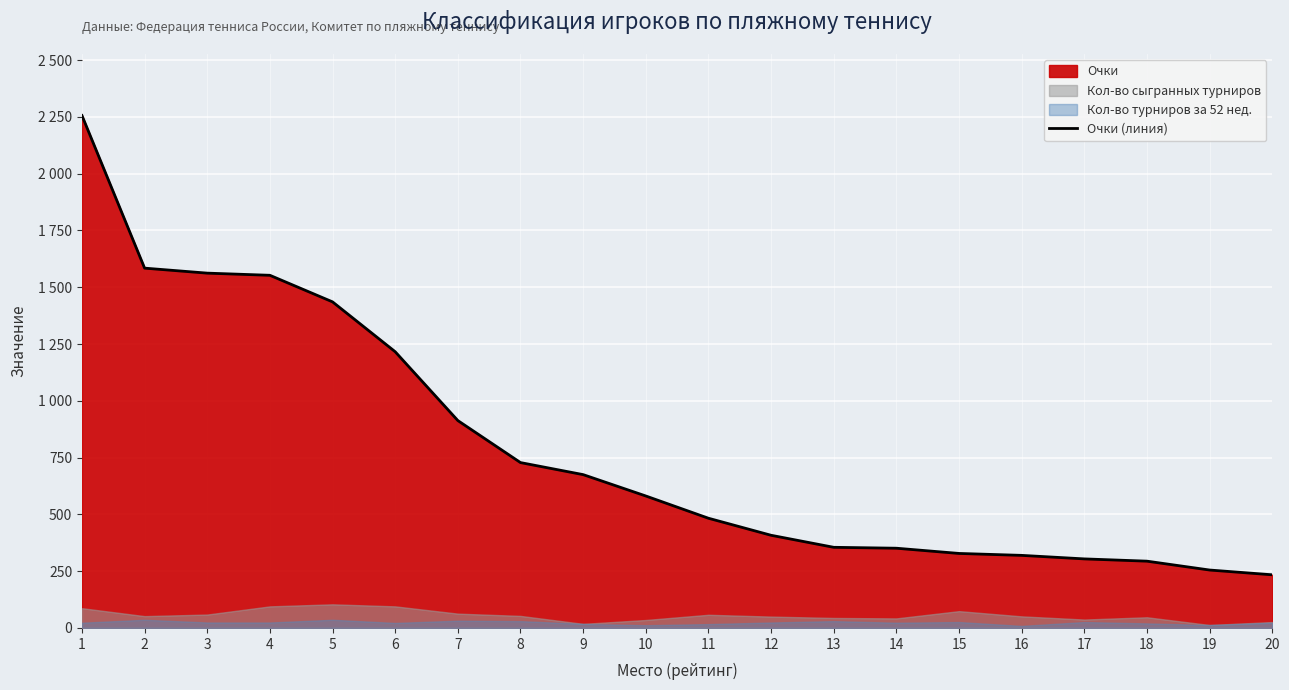

Reading left to right, transcribe all the data shown in this chart.

1=2256.0	2=1584.0	3=1562.0	4=1552.5	5=1435.5	6=1216.0	7=913.0	8=728.0	9=675.0	10=581.0	11=483.0	12=408.0	13=355.0	14=351.0	15=328.0	16=319.5	17=304.0	18=294.0	19=255.0	20=234.0